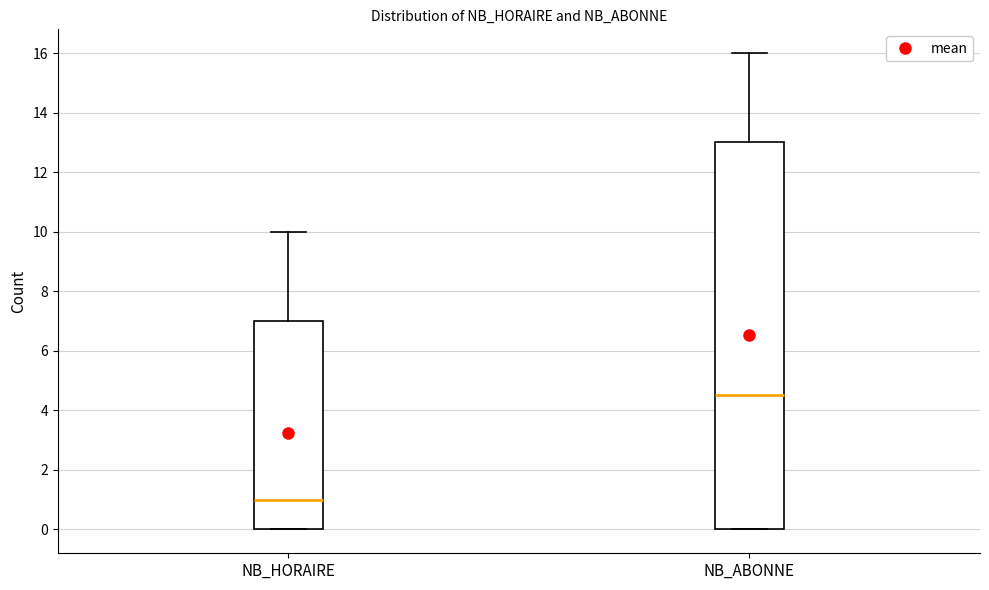

Comparing the boxes themselves (not the whiskers), which one is the tallest?

NB_ABONNE